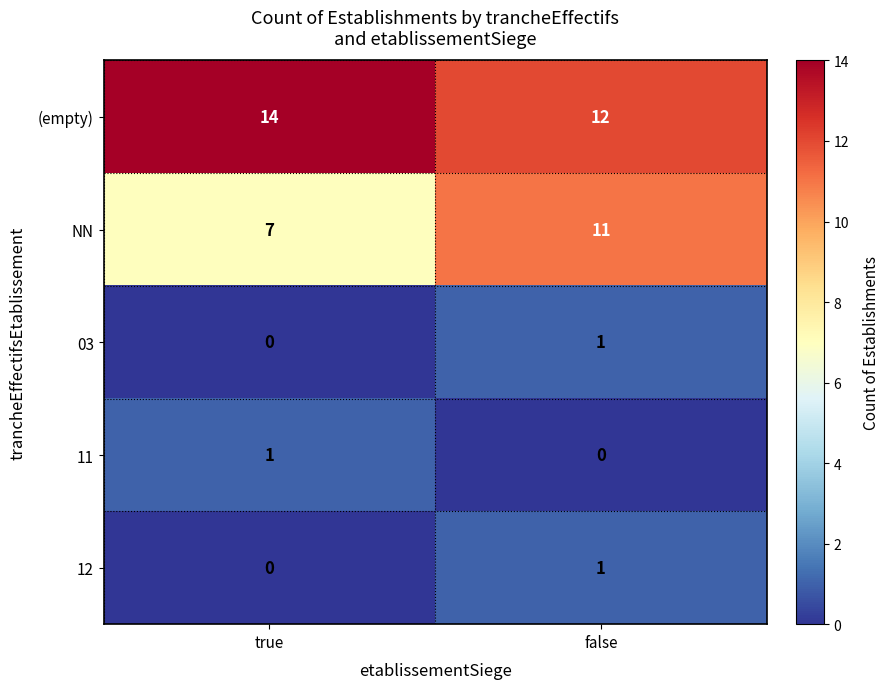

Which series has the widest spread of values?

NN